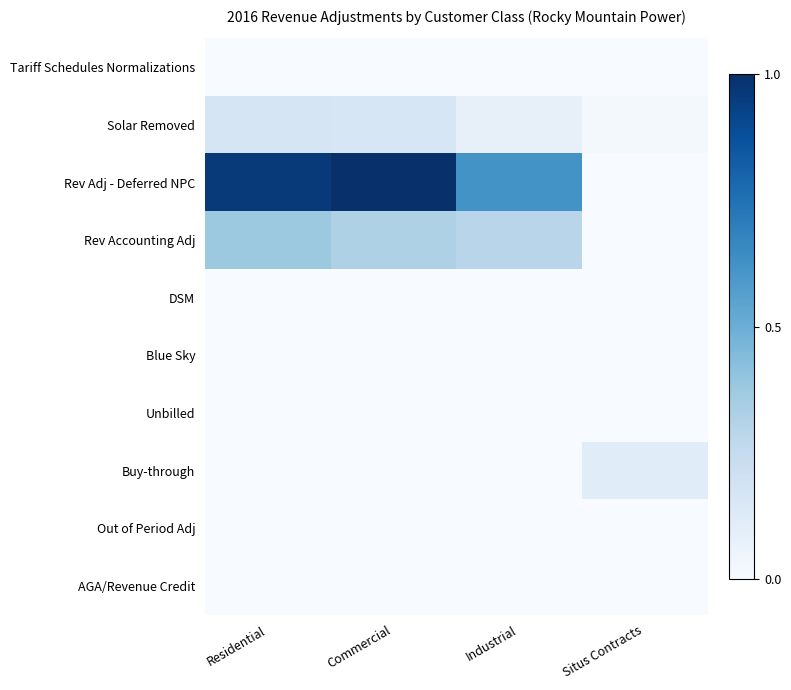

Reading right to left, what are all the values shown in this chart?

Tariff Schedules Normalizations: Situs Contracts=0.0	Industrial=0.0	Commercial=0.0	Residential=0.0
Solar Removed: Situs Contracts=0.0	Industrial=0.1	Commercial=0.2	Residential=0.2
Rev Adj - Deferred NPC: Situs Contracts=0.0	Industrial=0.6	Commercial=1.0	Residential=1.0
Rev Accounting Adj: Situs Contracts=0.0	Industrial=0.3	Commercial=0.3	Residential=0.4
DSM: Situs Contracts=0.0	Industrial=0.0	Commercial=0.0	Residential=0.0
Blue Sky: Situs Contracts=0.0	Industrial=0.0	Commercial=0.0	Residential=0.0
Unbilled: Situs Contracts=0.0	Industrial=0.0	Commercial=0.0	Residential=0.0
Buy-through: Situs Contracts=0.1	Industrial=0.0	Commercial=0.0	Residential=0.0
Out of Period Adj: Situs Contracts=0.0	Industrial=0.0	Commercial=0.0	Residential=0.0
AGA/Revenue Credit: Situs Contracts=0.0	Industrial=0.0	Commercial=0.0	Residential=0.0